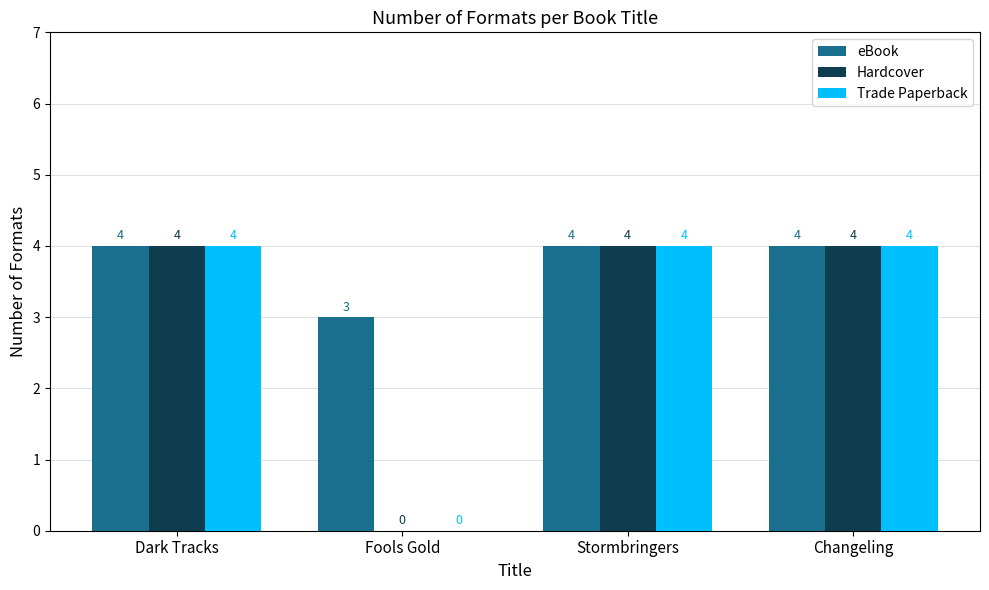

What is the sum of the Hardcover values at Dark Tracks and Fools Gold?

4